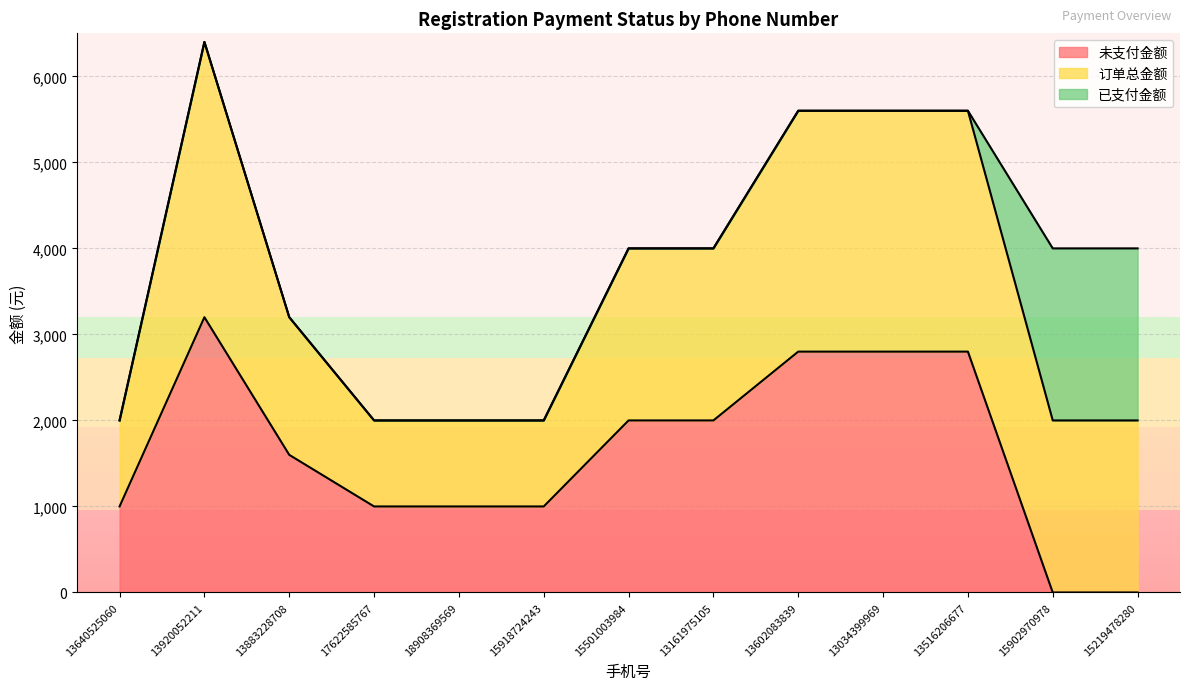

At which label is 未支付金额 closest to 1600?

13883228708